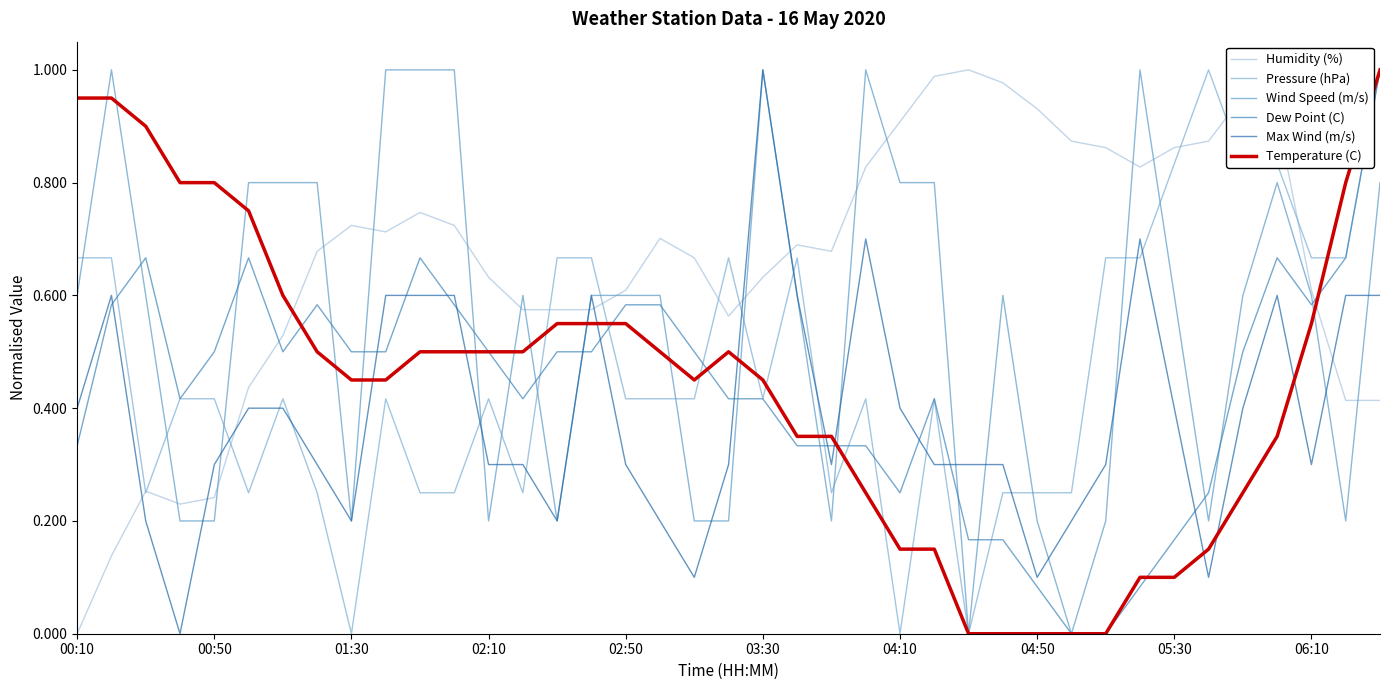

Which series has the largest total across all categories?

Humidity (%)